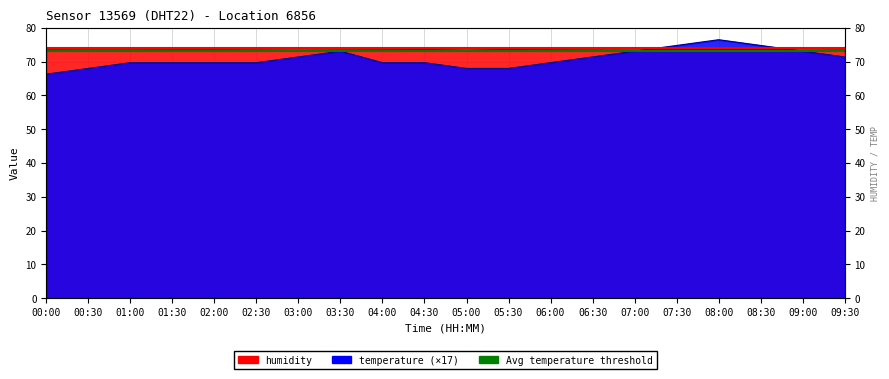

At which label is humidity closest to 73?

05:00